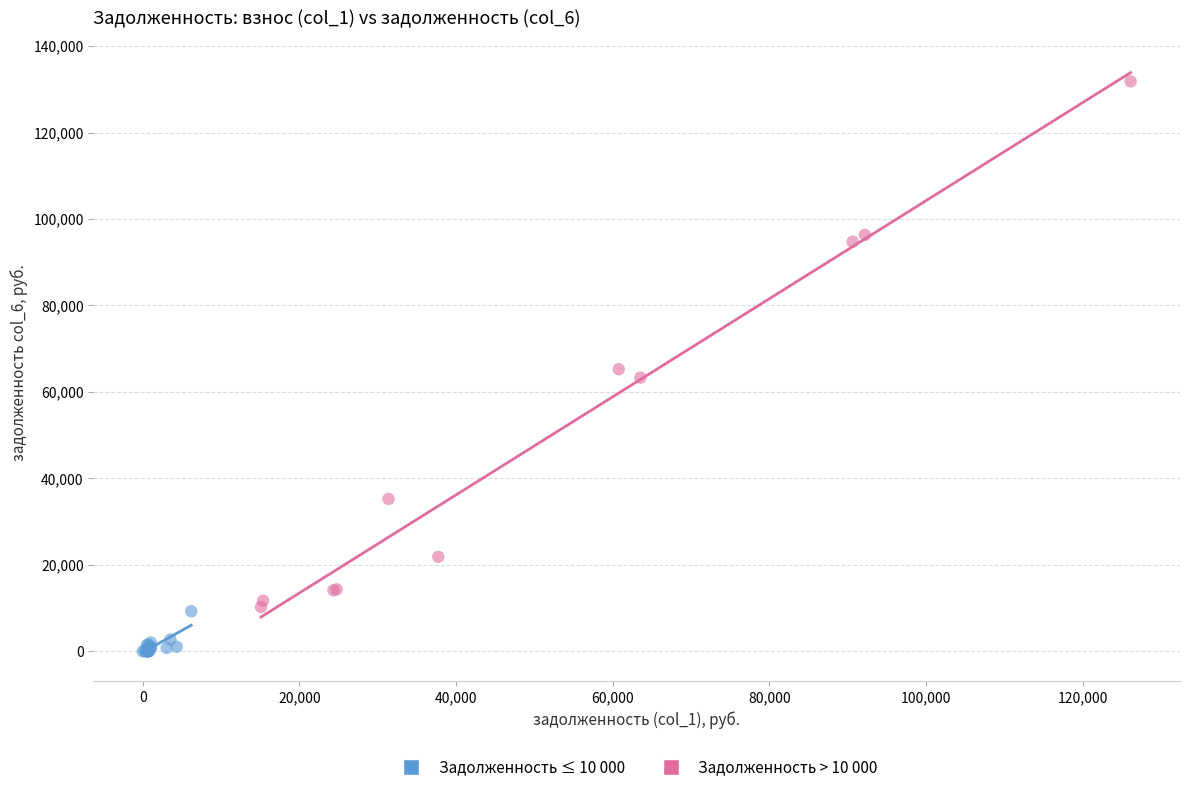

Which series reaches the maximum Y coordinate?

Задолженность > 10 000